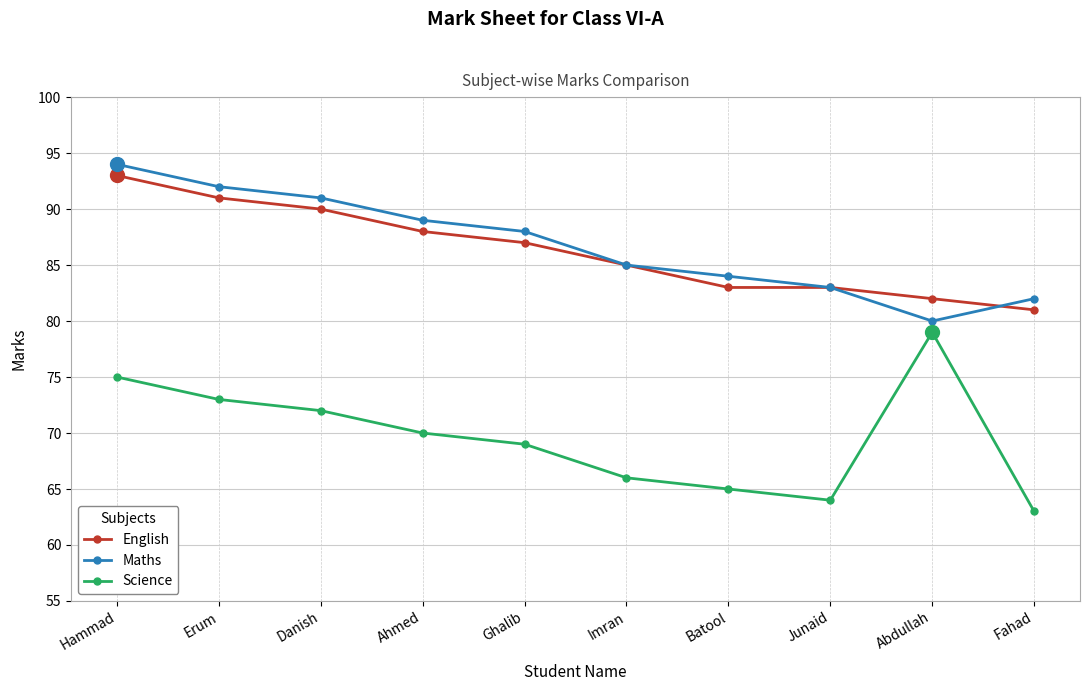

Rank the series at Abdullah from highest to lowest value.

English, Maths, Science